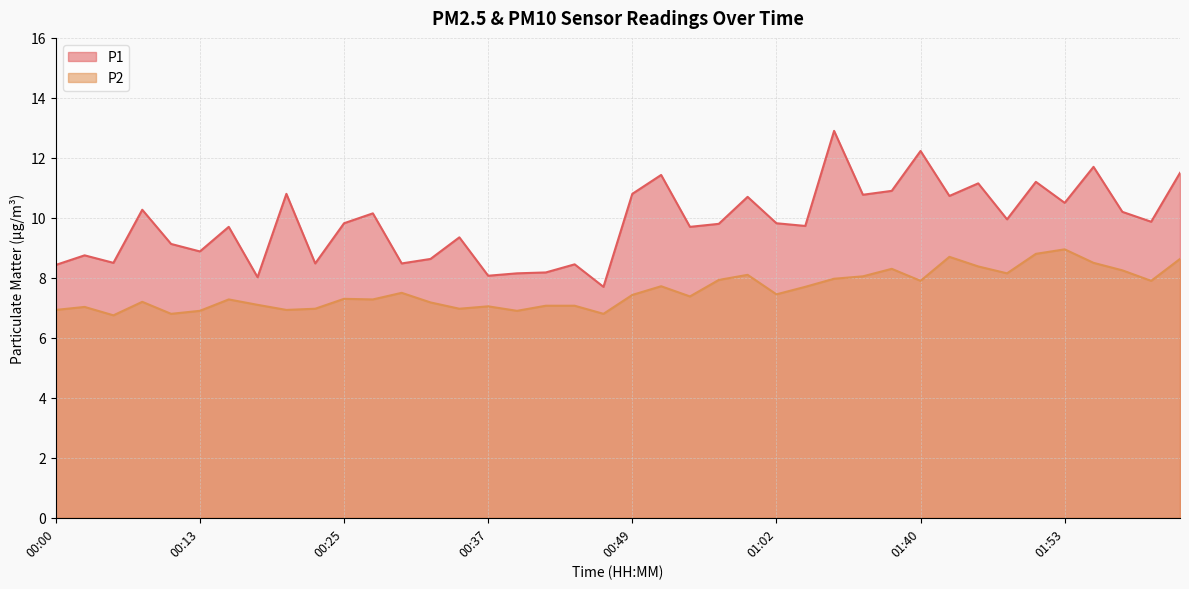

True or false: P2 and P1 intersect in this chart.

False